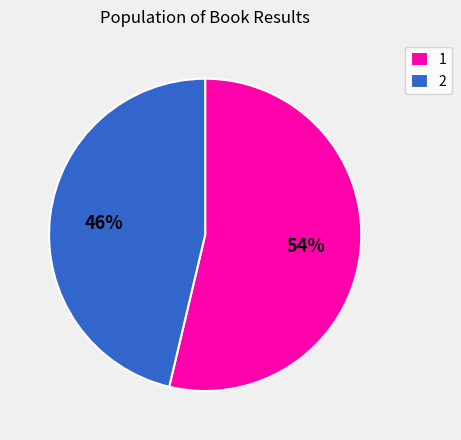

True or false: 2 accounts for 46% of the total.

True